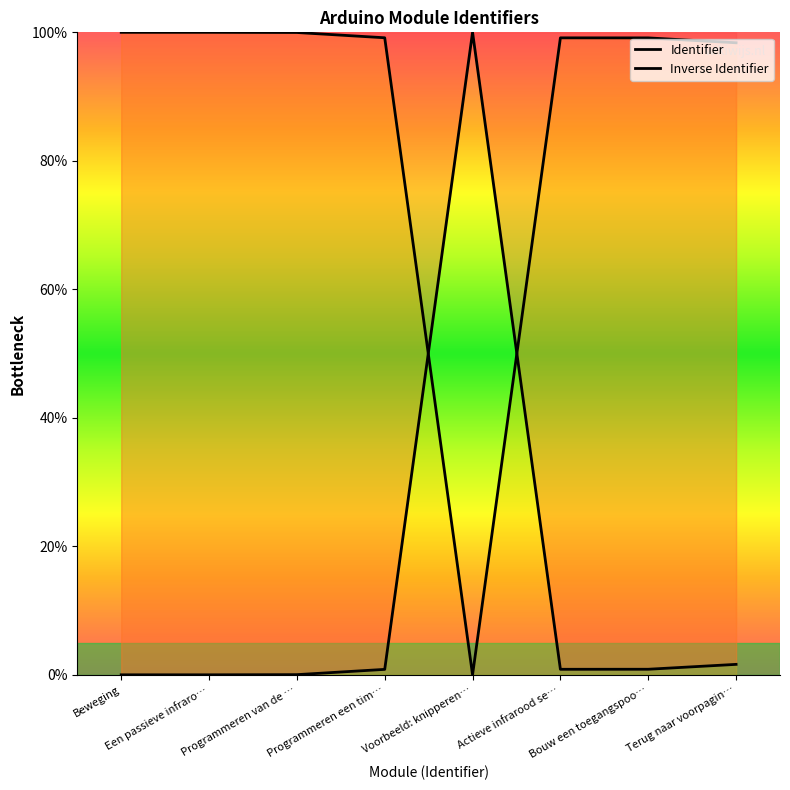

At how many categories does at least one series exceed 3?

8